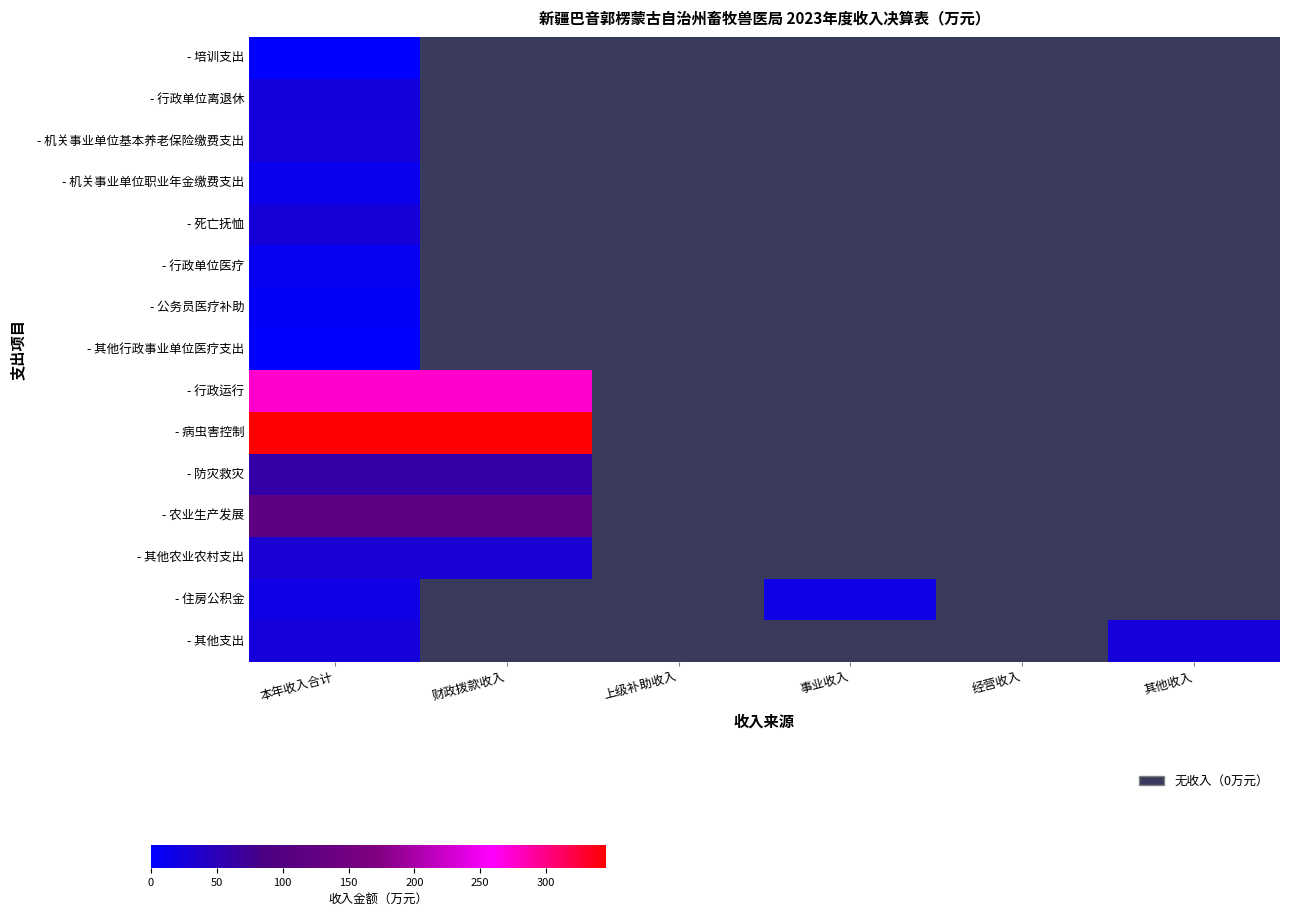

How many distinct data groups are displayed?

15